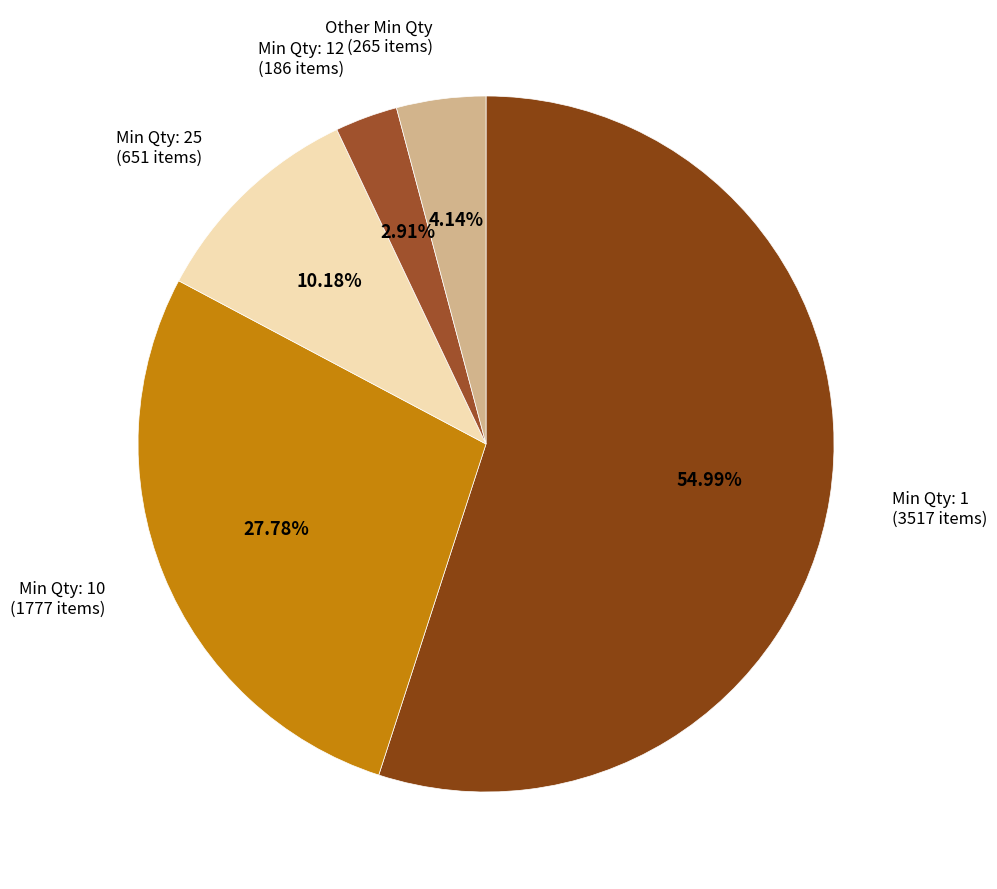

Combined, do Min Qty: 10 (1777 items) and Min Qty: 25 (651 items) account for over 50%?

No